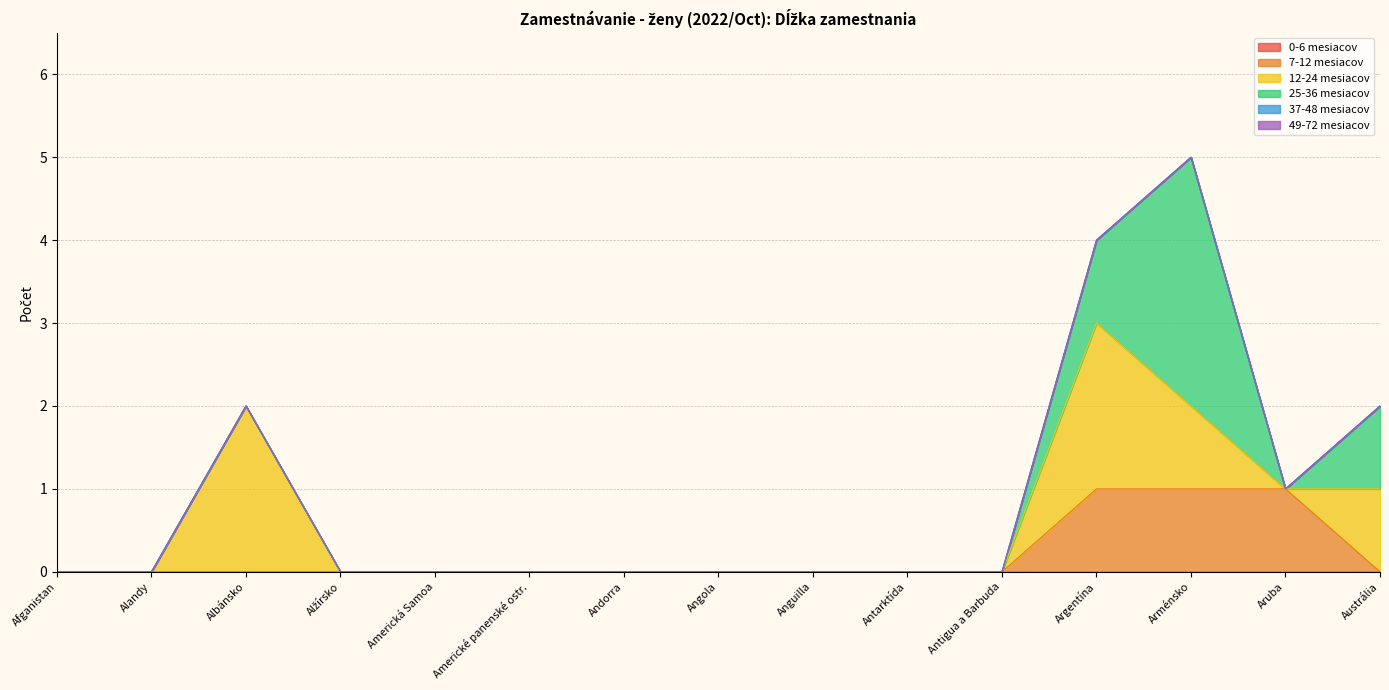

Which series has the largest total across all categories?

12-24 mesiacov